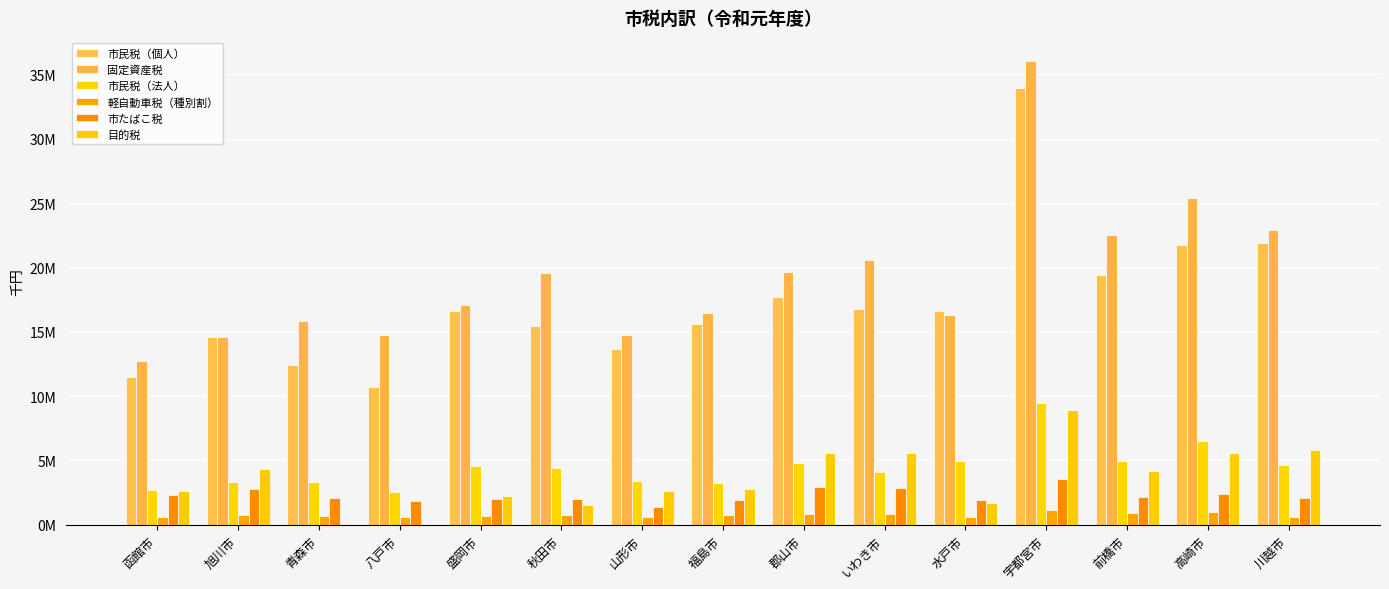

How many bars are there in each group?

6